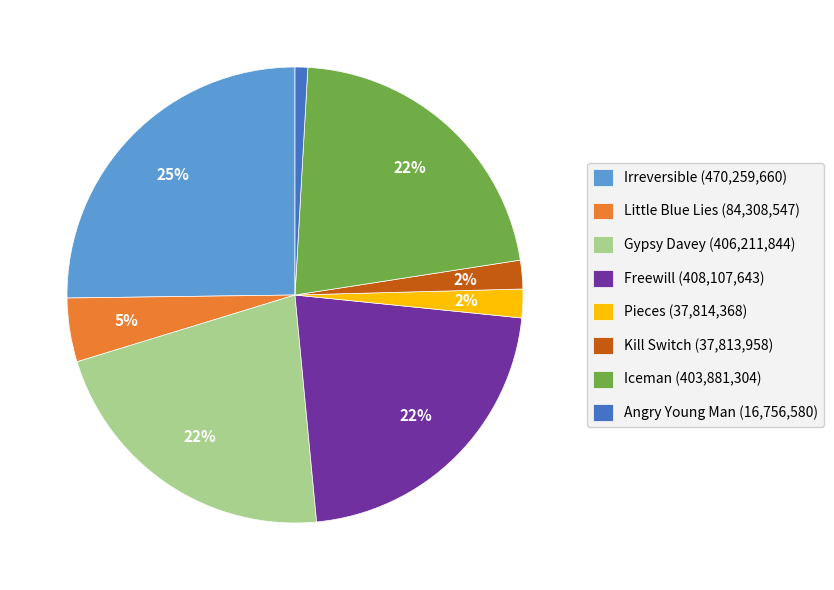

To the nearest percent, what is the average slice percentage?

12%